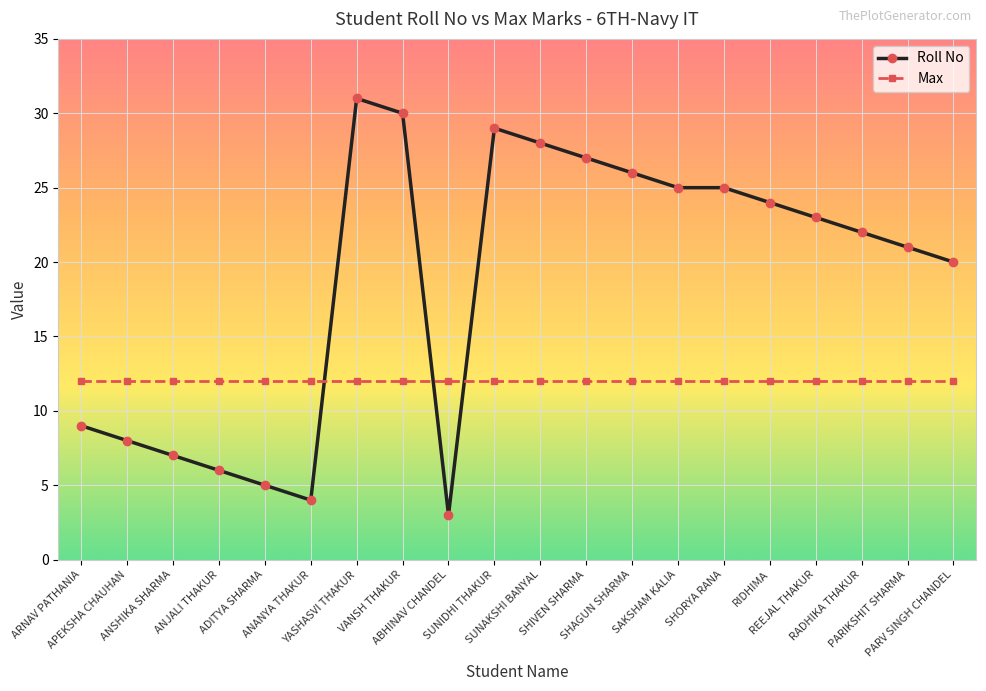

What is the value of the Max point at the 7th from the left?

12